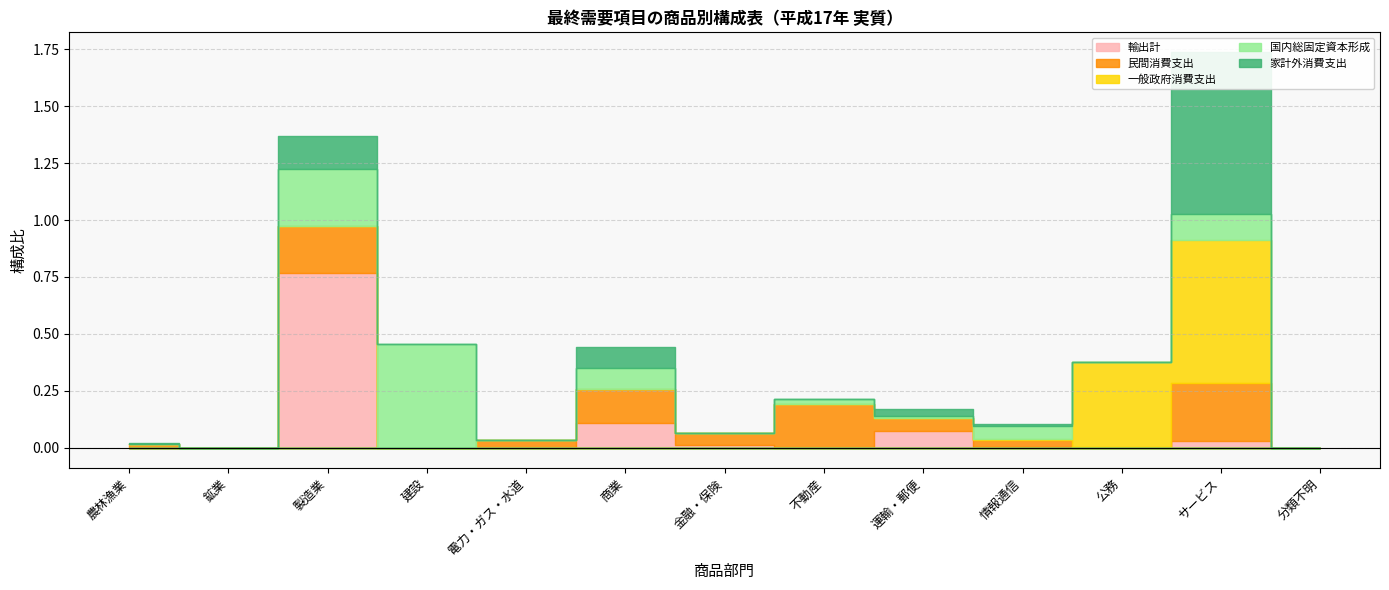

Which has a higher value, 金融・保険 or 公務?

金融・保険